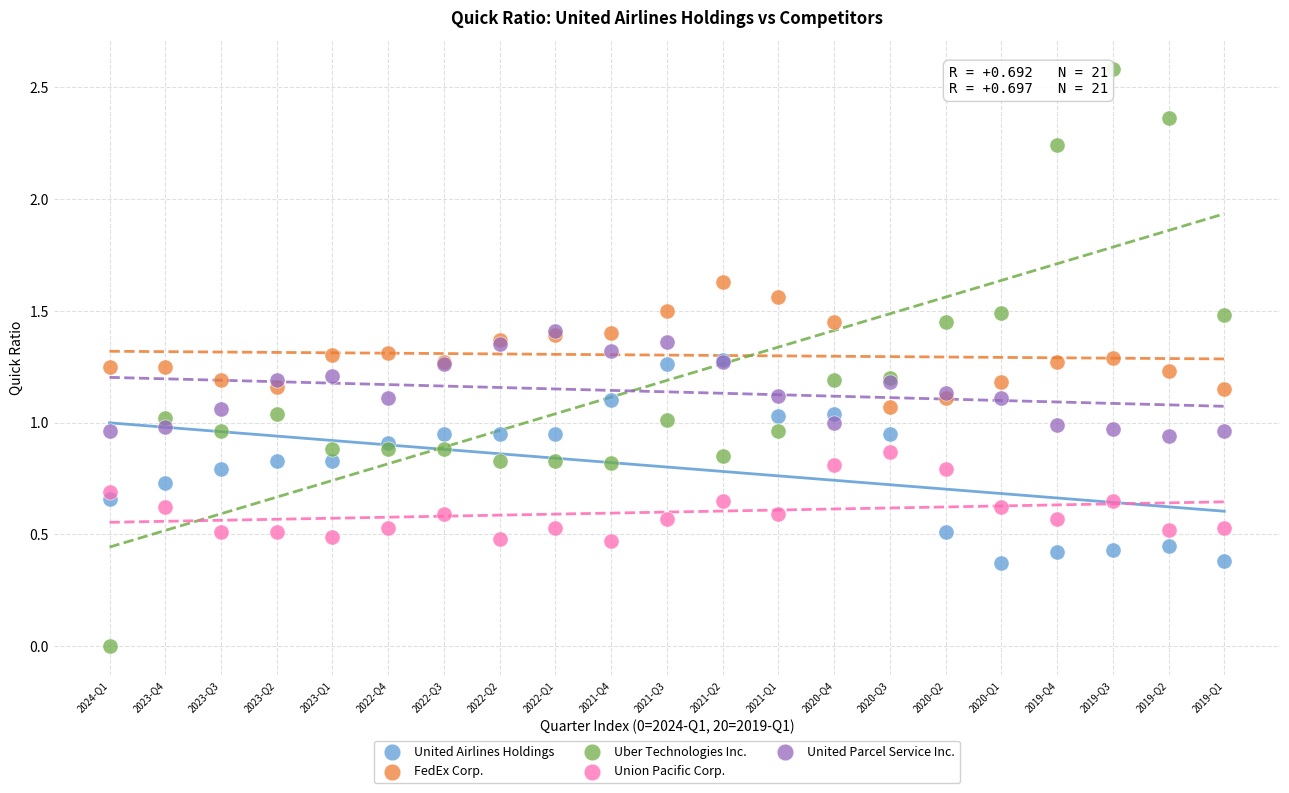

What are all the series names shown in the legend?

United Airlines Holdings, FedEx Corp., Uber Technologies Inc., Union Pacific Corp., United Parcel Service Inc.